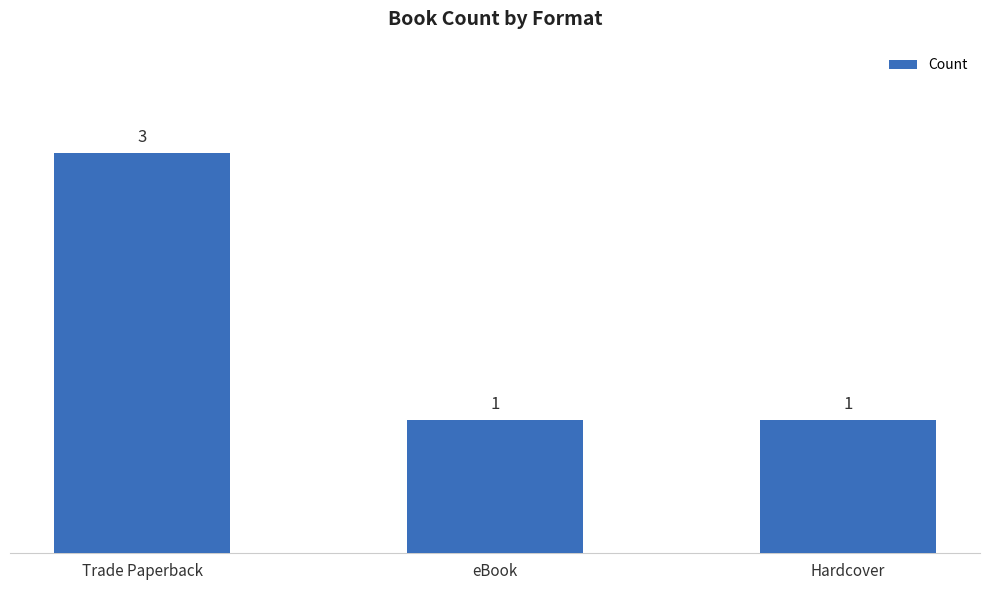

What is the difference between the maximum and second lowest values?

2